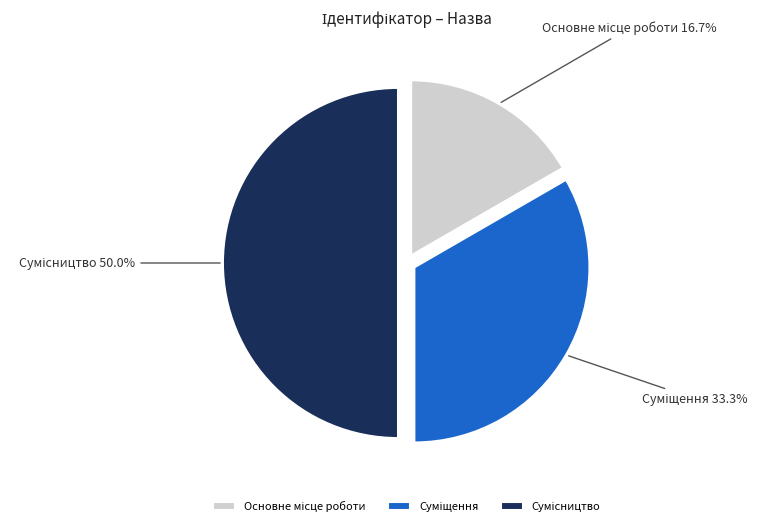

How many segments does this pie chart have?

3